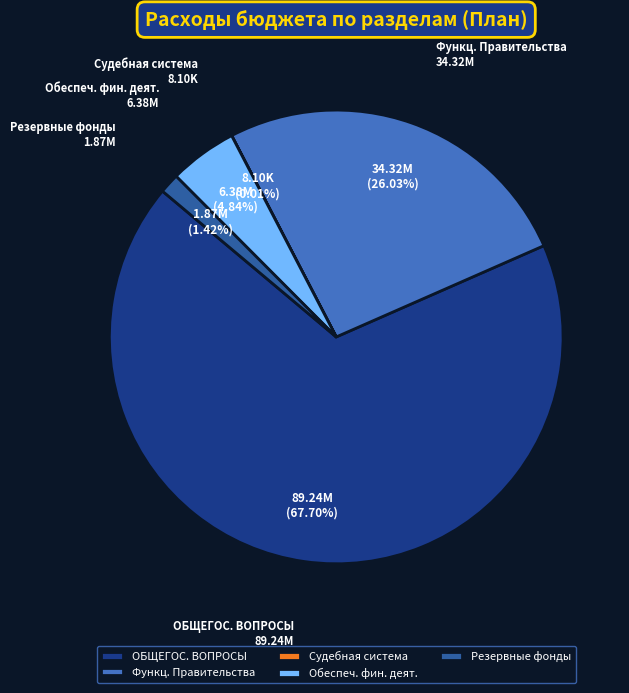

Is Функц. Правительства the majority of the pie?

No